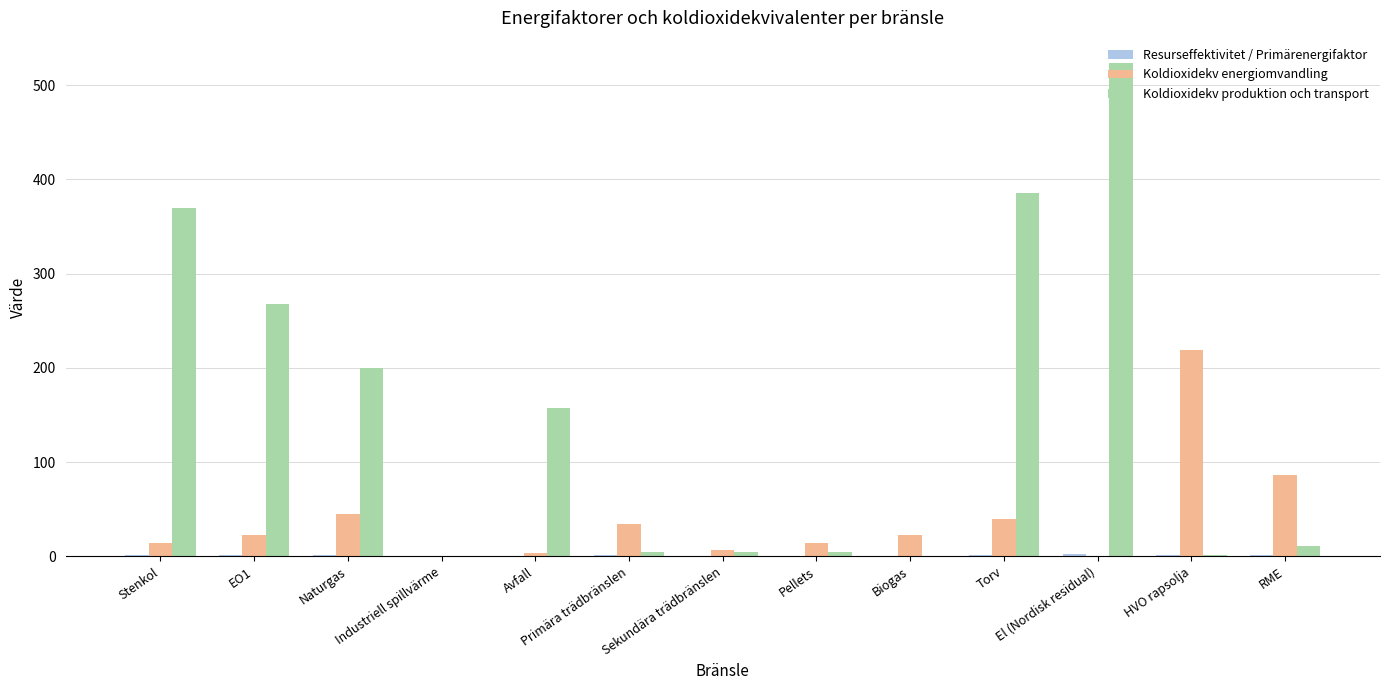

Which label corresponds to the largest value in the chart?

El (Nordisk residual)